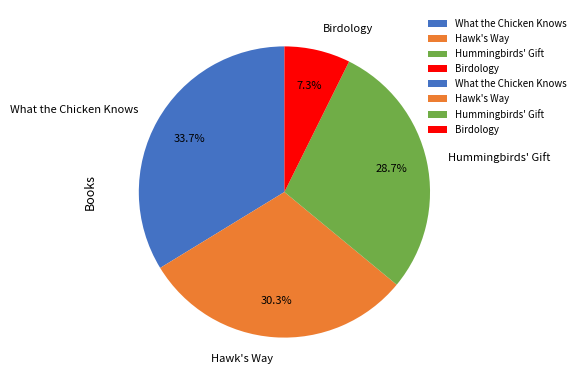

Approximately how many times larger is the value at Hawk's Way compared to Hummingbirds' Gift?

1.1